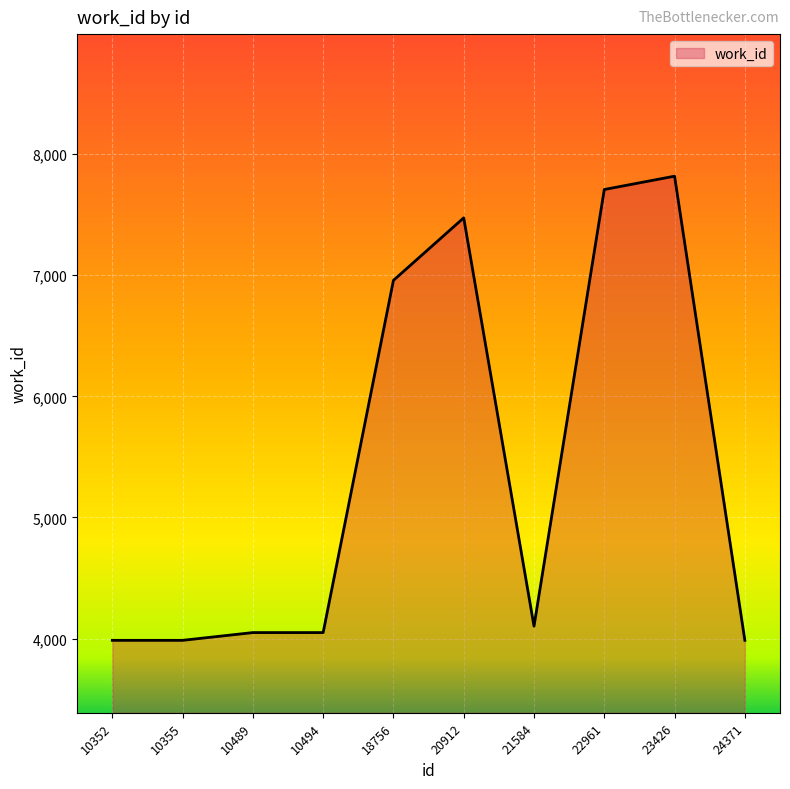

True or false: the data shows 4050 at 10489.

True